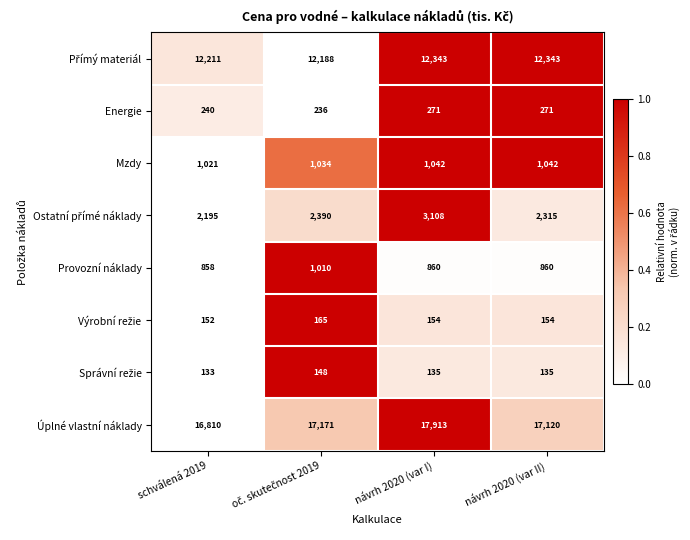

What is the greatest value displayed?

17913